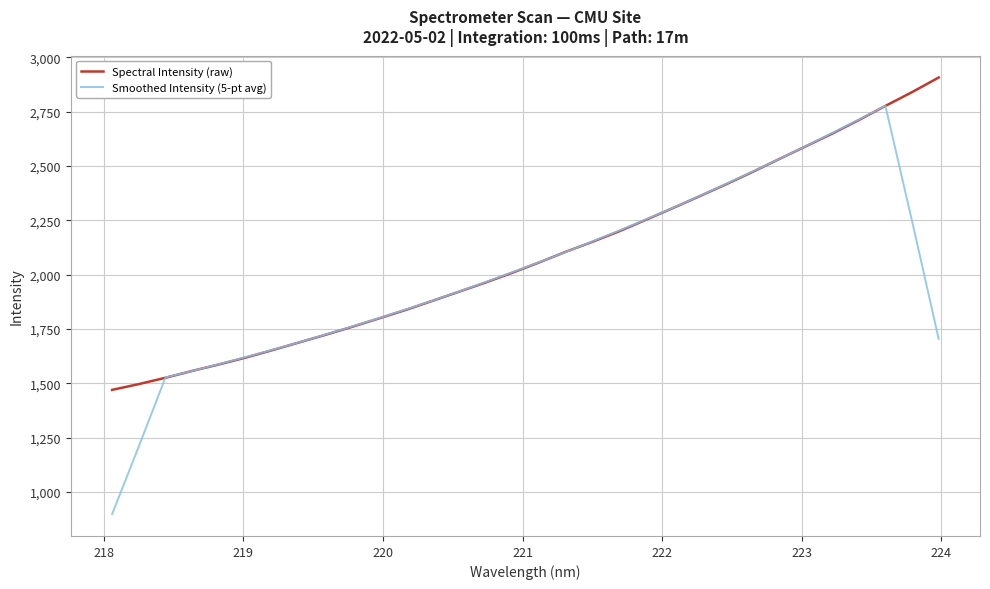

List the series in order of their peak value, highest first.

Spectral Intensity (raw), Smoothed Intensity (5-pt avg)